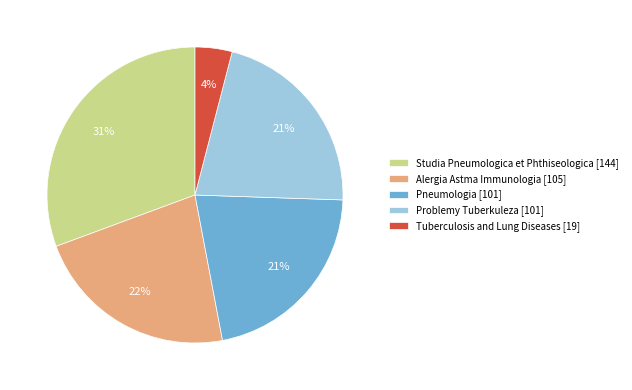

Count the number of slices in the pie.

5